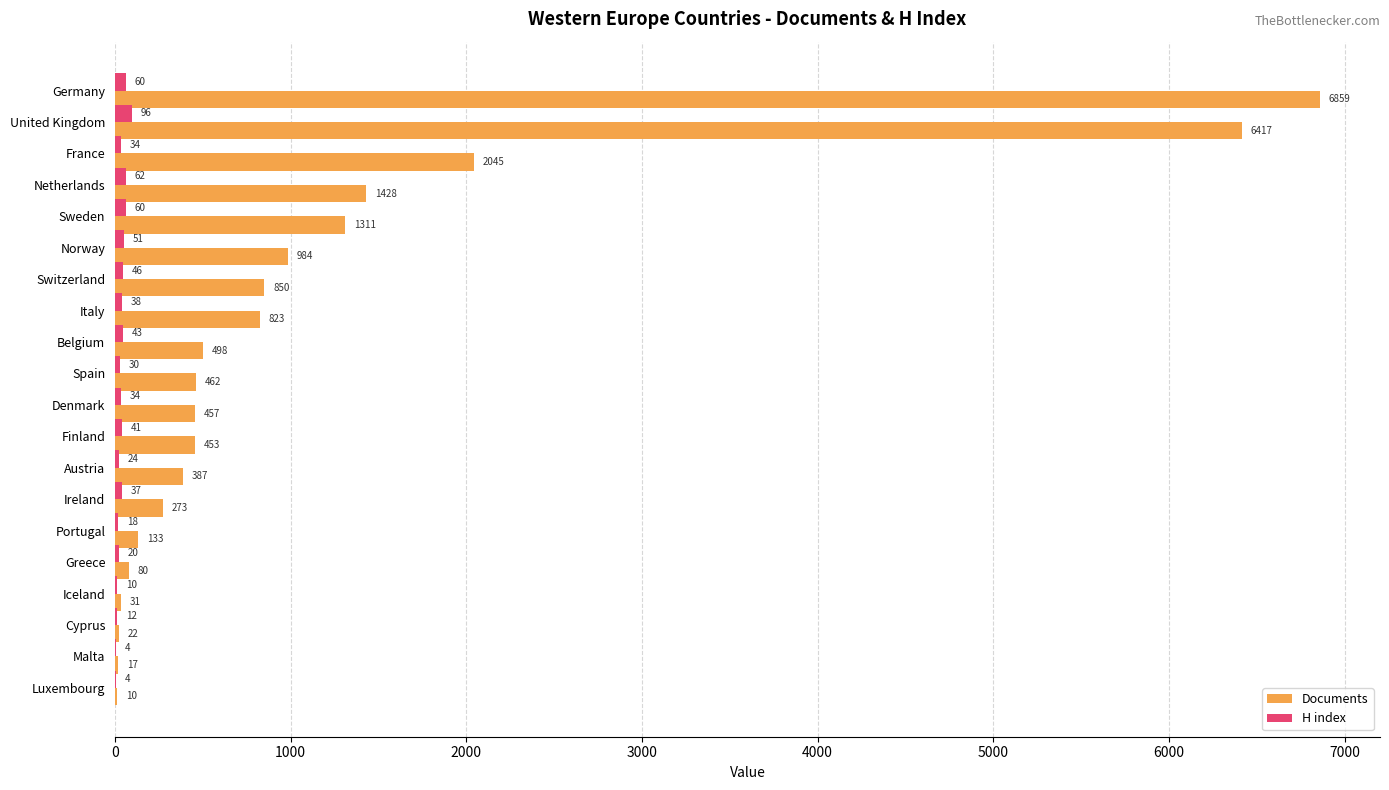

Which category has the highest value in the H index series?

United Kingdom